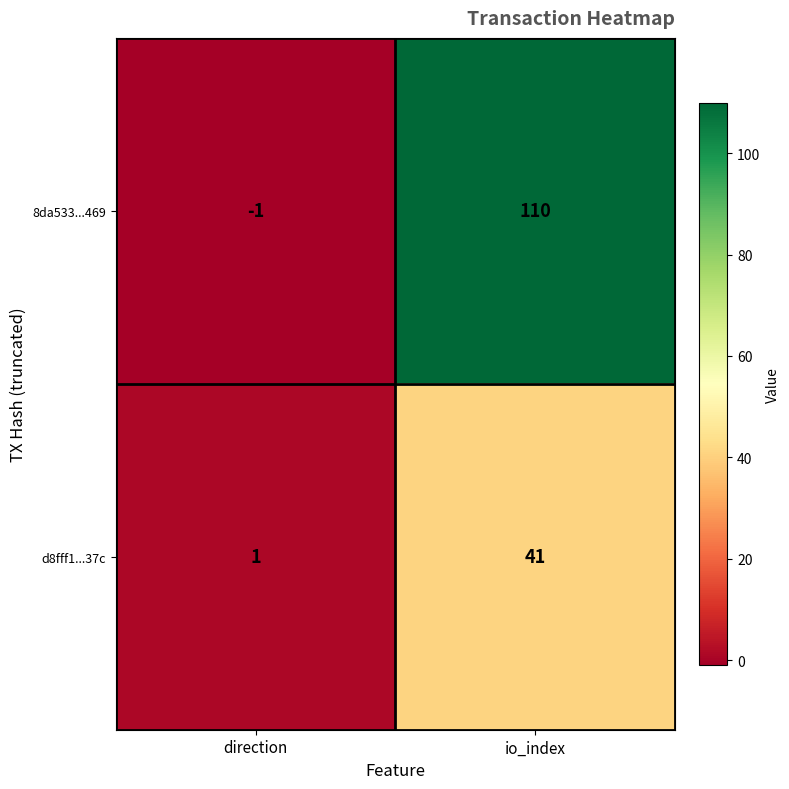

Rank the series at direction from highest to lowest value.

d8fff1...37c, 8da533...469